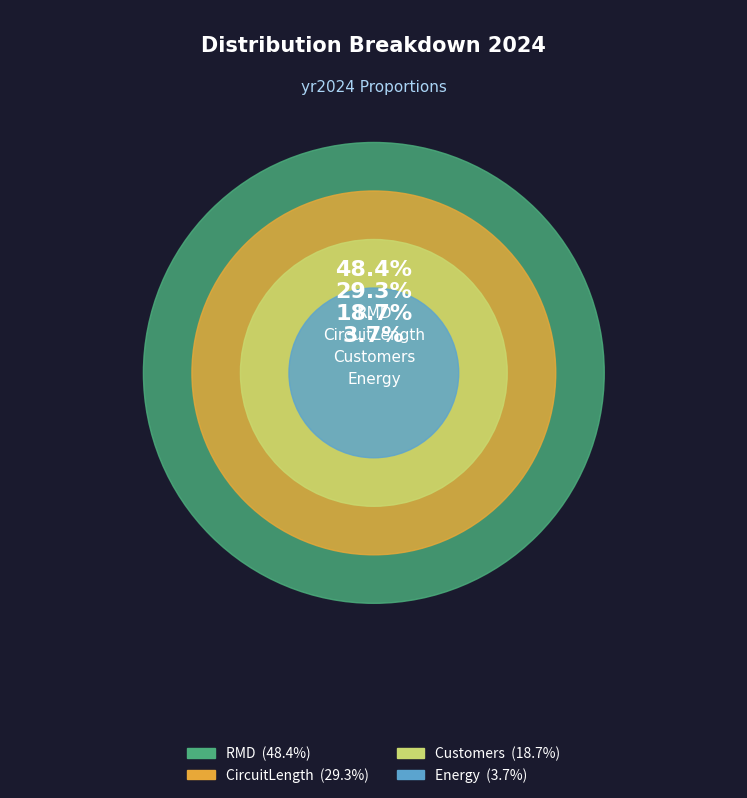

Rank the categories by value from highest to lowest.

RMD, CircuitLength, Customers, Energy